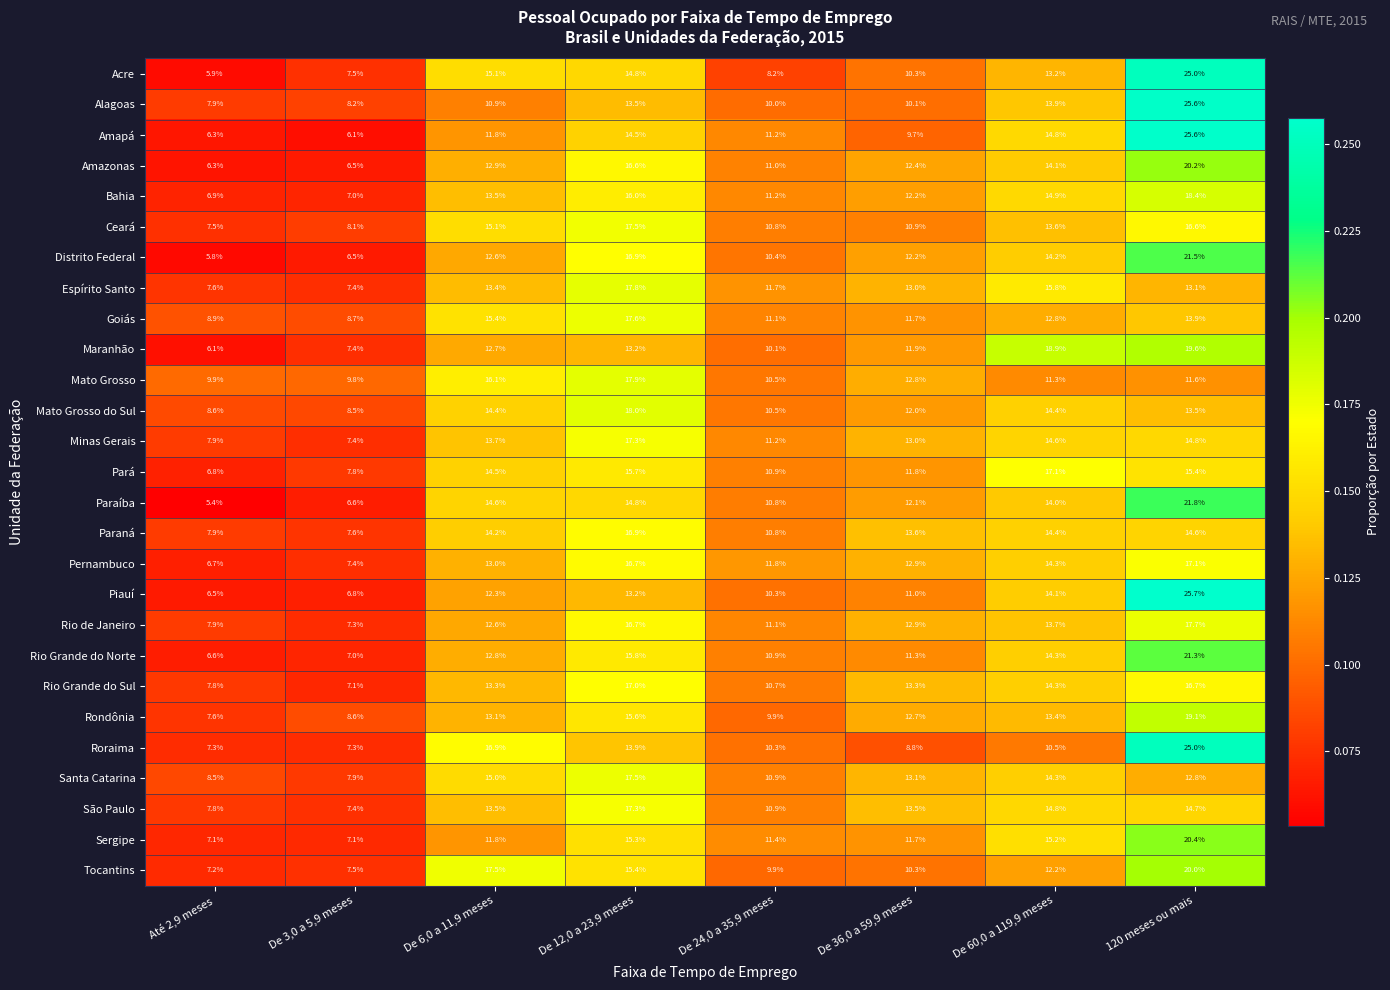

What is the difference between the Roraima values at 120 meses ou mais and De 3,0 a 5,9 meses?

17.7